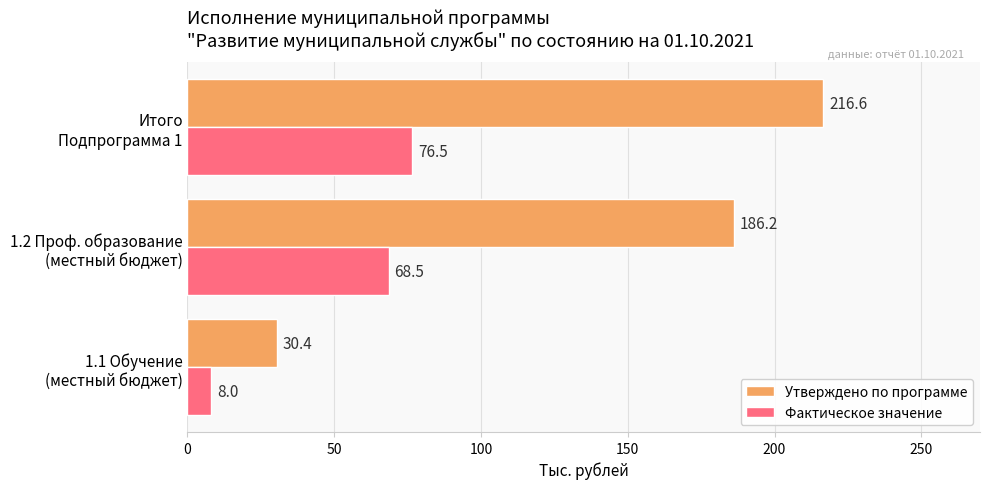

List the labels in order of Утверждено по программе value, largest first.

Итого
Подпрограмма 1, 1.2 Проф. образование
(местный бюджет), 1.1 Обучение
(местный бюджет)